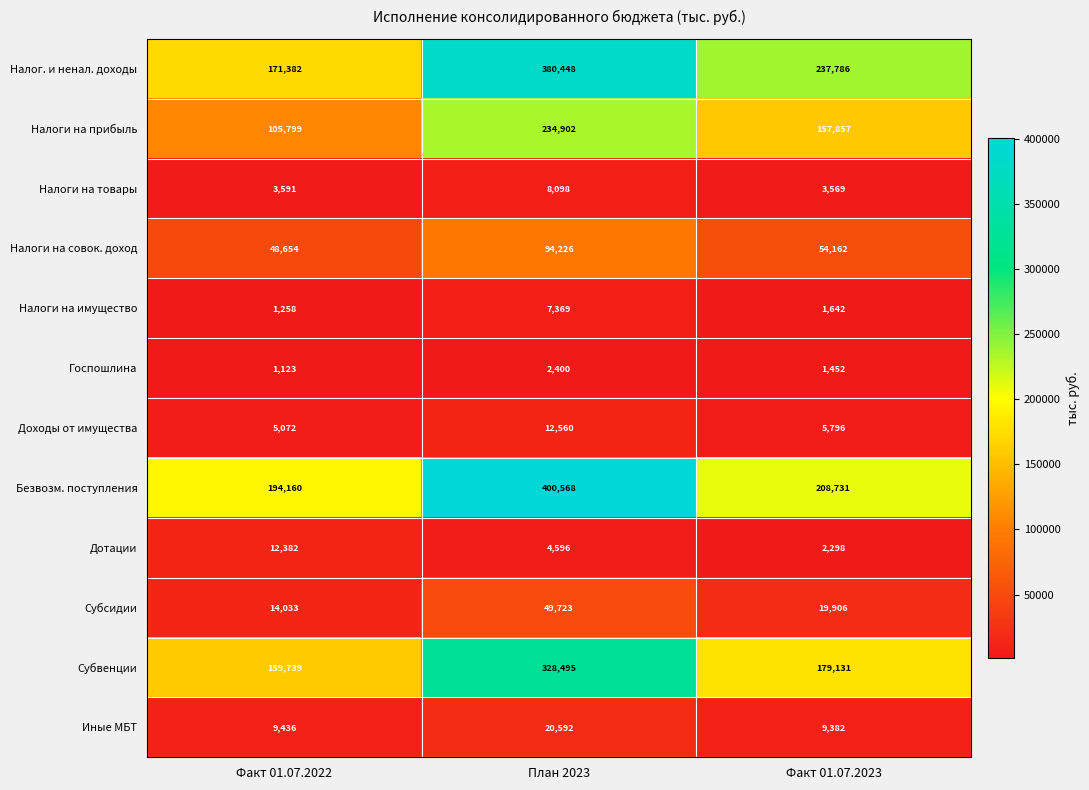

Is it true that Дотации equals 7297 at План 2023?

False